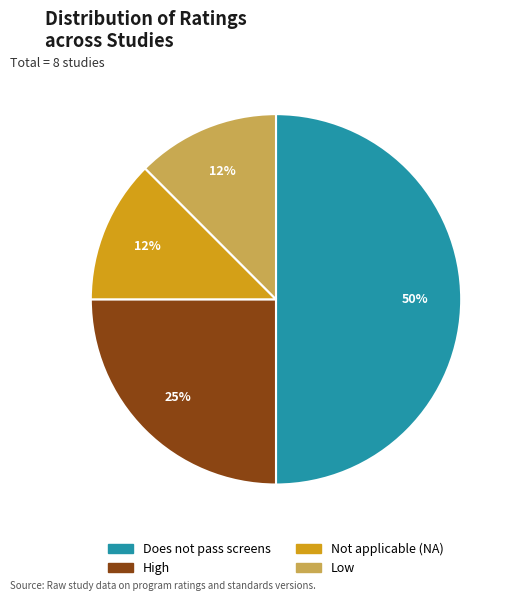

To the nearest percent, what portion does High represent?

25%